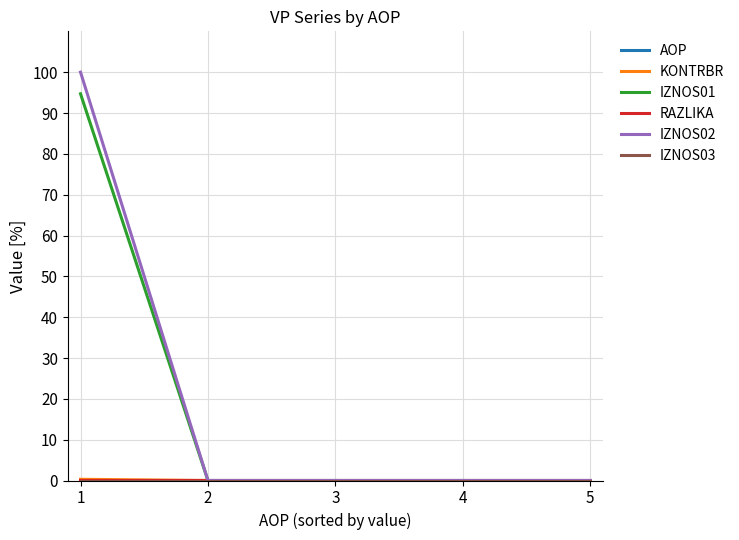

Which series has the largest range (max minus min)?

IZNOS02